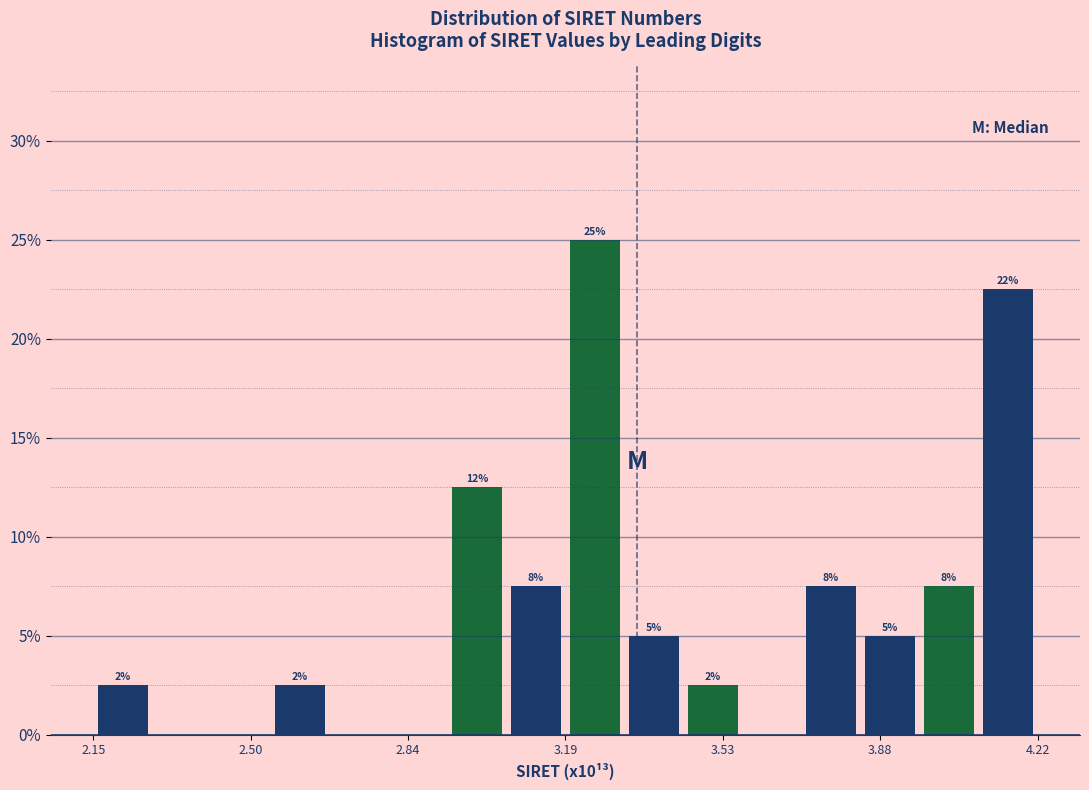

Around what value on the x-axis is the tallest bar? Give the approximate position of its centre, as read against the axis.

3.25